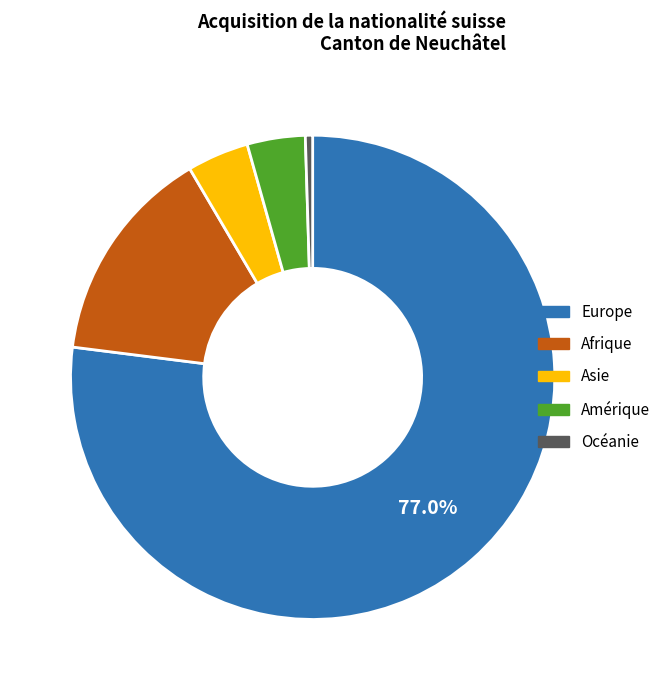

Combined, do Amérique and Océanie account for over 50%?

No